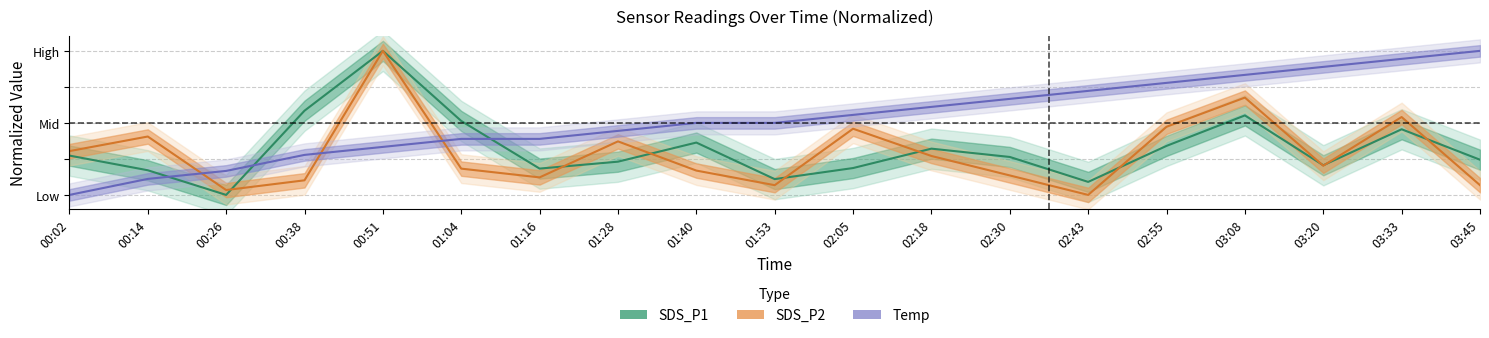

Is this an area chart (filled region under the line)?

No